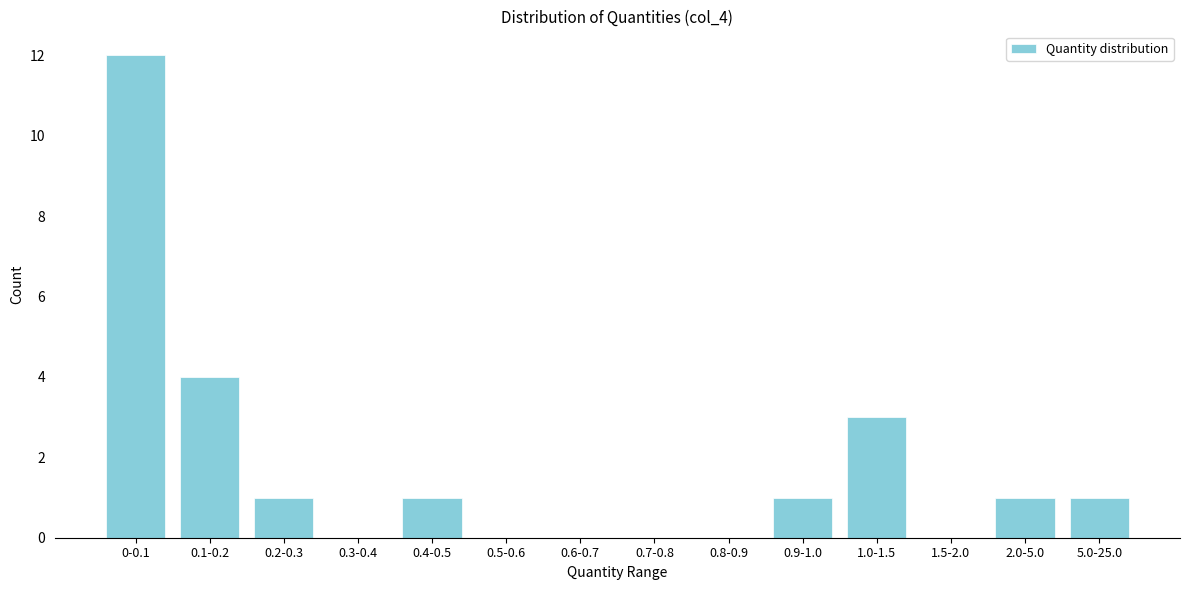

Reading left to right, list all the values displayed in this chart.

0-0.1=12	0.1-0.2=4	0.2-0.3=1	0.3-0.4=0	0.4-0.5=1	0.5-0.6=0	0.6-0.7=0	0.7-0.8=0	0.8-0.9=0	0.9-1.0=1	1.0-1.5=3	1.5-2.0=0	2.0-5.0=1	5.0-25.0=1